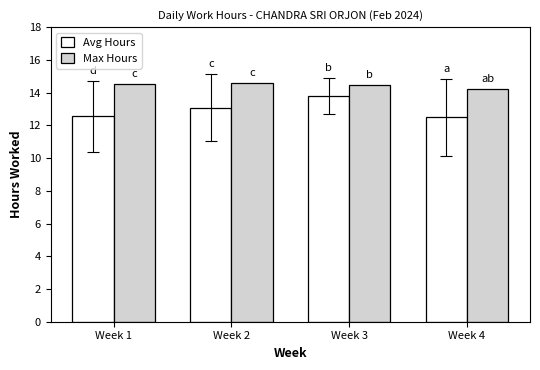

Reading left to right, extract all data points from this chart.

Avg Hours: Week 1=12.6	Week 2=13.1	Week 3=13.8	Week 4=12.5
Max Hours: Week 1=14.5	Week 2=14.6	Week 3=14.5	Week 4=14.2